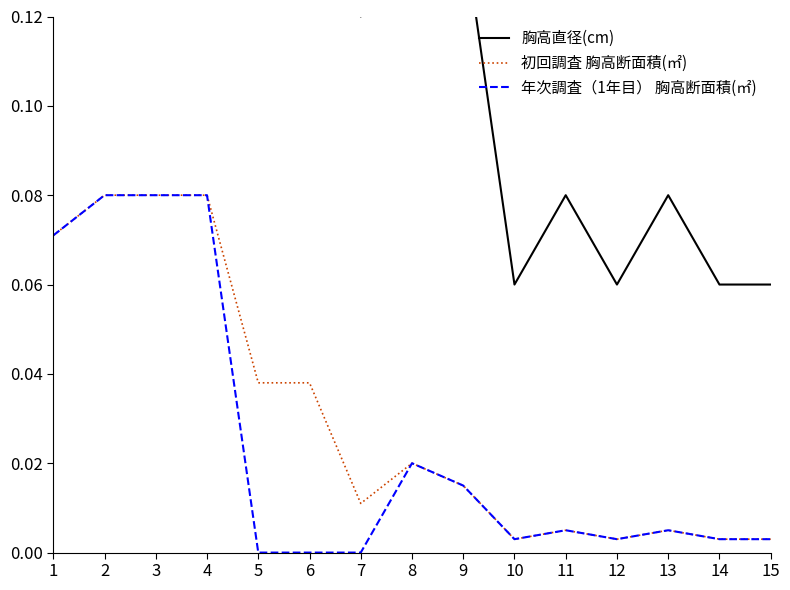

In 年次調査（1年目） 胸高断面積(㎡), how many points are lower than both neighbors (excluding endpoints)?

2